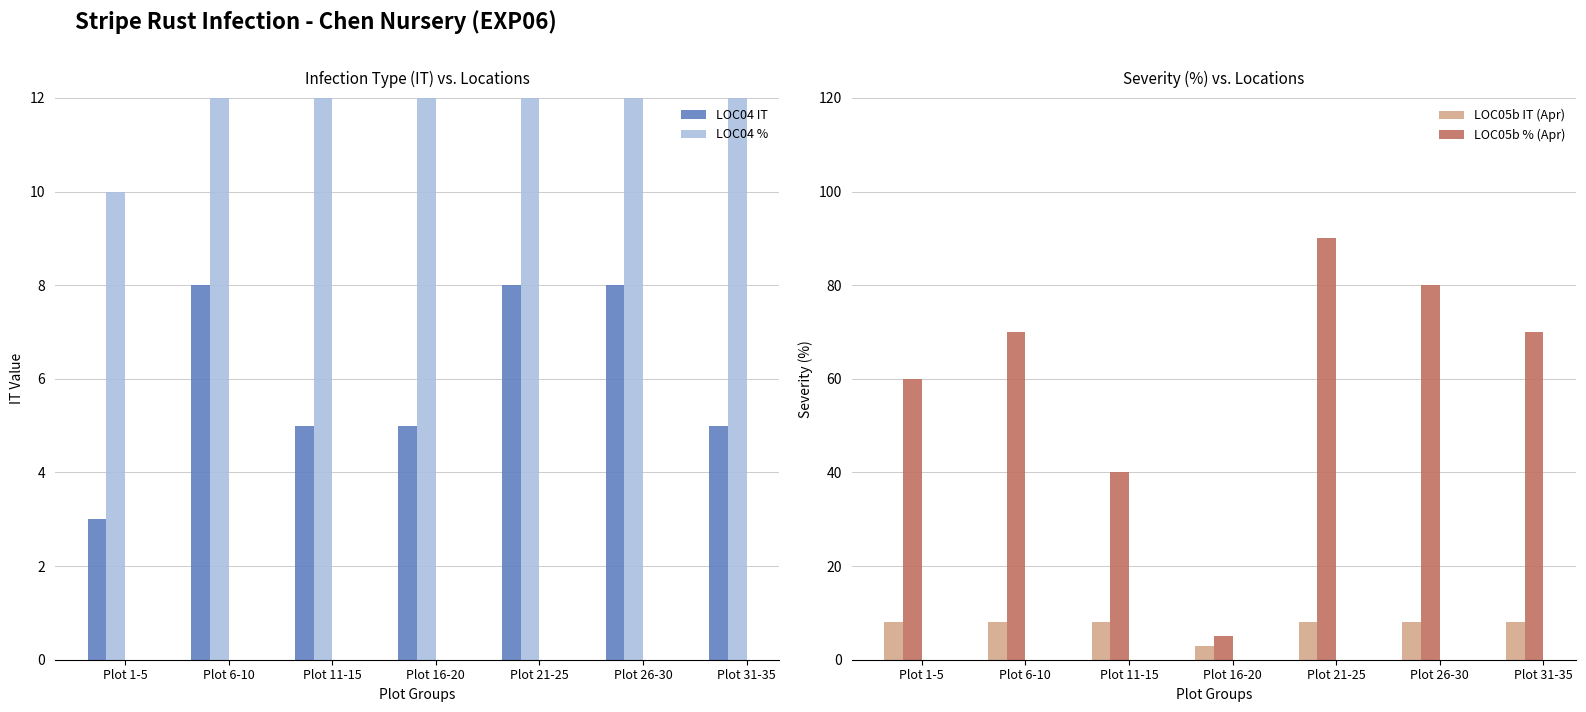

Reading left to right, what are all the values shown in this chart?

LOC04 IT: Plot 1-5=3	Plot 6-10=8	Plot 11-15=5	Plot 16-20=5	Plot 21-25=8	Plot 26-30=8	Plot 31-35=5
LOC04 %: Plot 1-5=10	Plot 6-10=100	Plot 11-15=20	Plot 16-20=20	Plot 21-25=100	Plot 26-30=60	Plot 31-35=20
LOC05b IT (Apr): Plot 1-5=8	Plot 6-10=8	Plot 11-15=8	Plot 16-20=3	Plot 21-25=8	Plot 26-30=8	Plot 31-35=8
LOC05b % (Apr): Plot 1-5=60	Plot 6-10=70	Plot 11-15=40	Plot 16-20=5	Plot 21-25=90	Plot 26-30=80	Plot 31-35=70